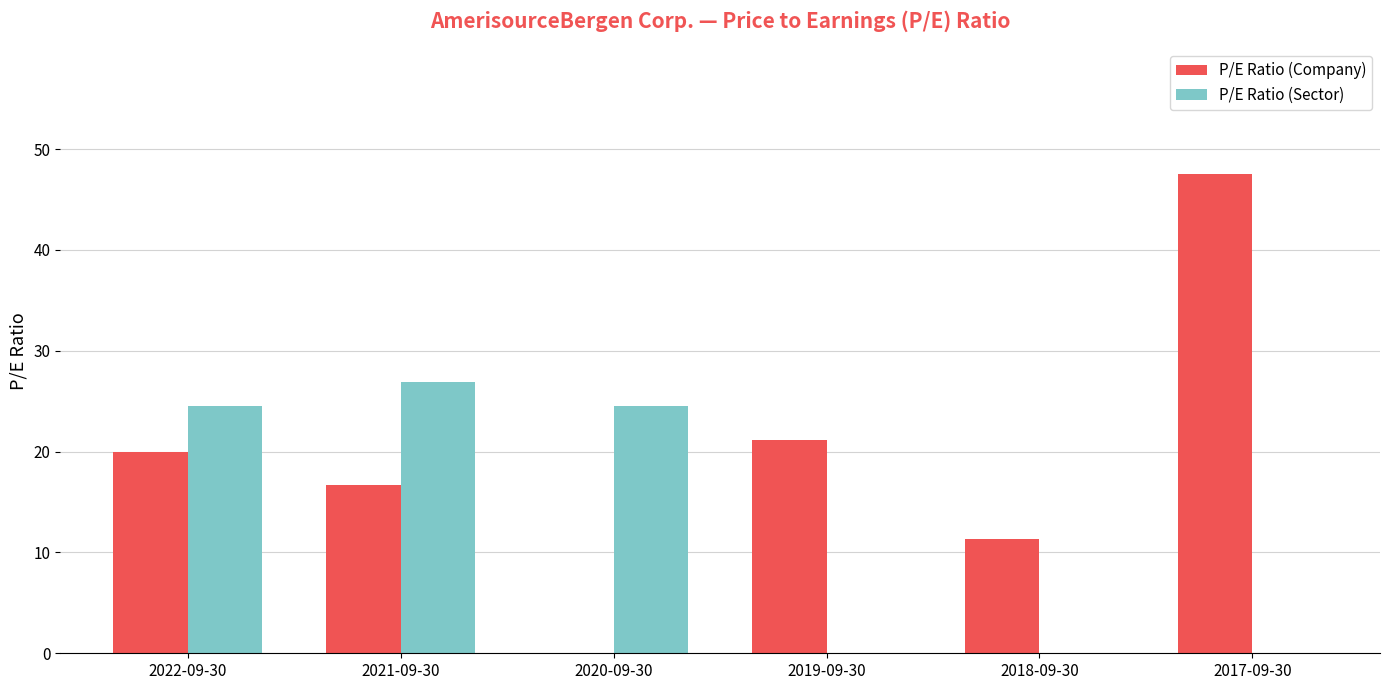

The P/E Ratio (Company) series shows 21.1 at 2019-09-30. True or false?

True